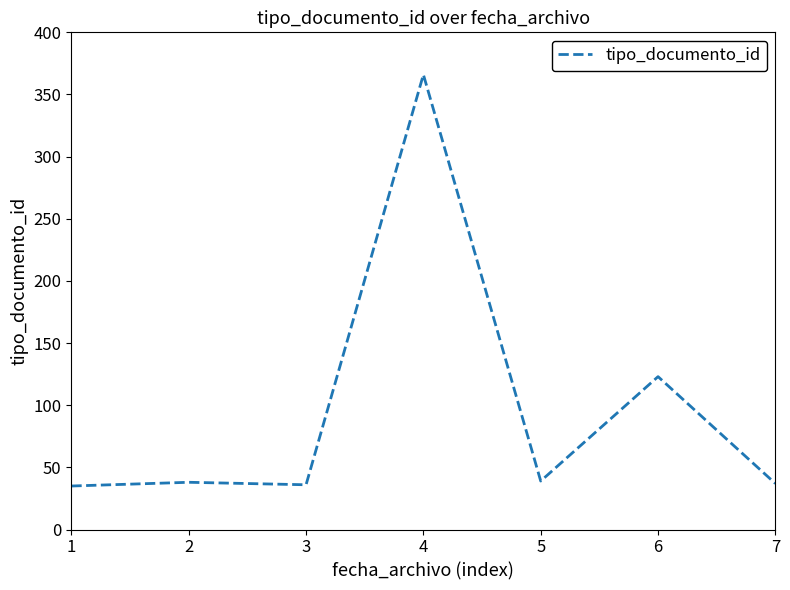

What is the sum of all values?

674